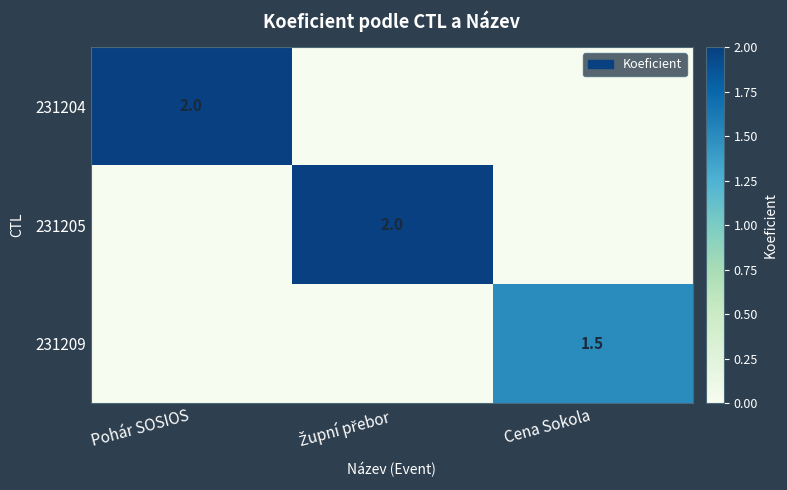

The 231204 series shows 2.0 at Pohár SOSIOS. True or false?

True